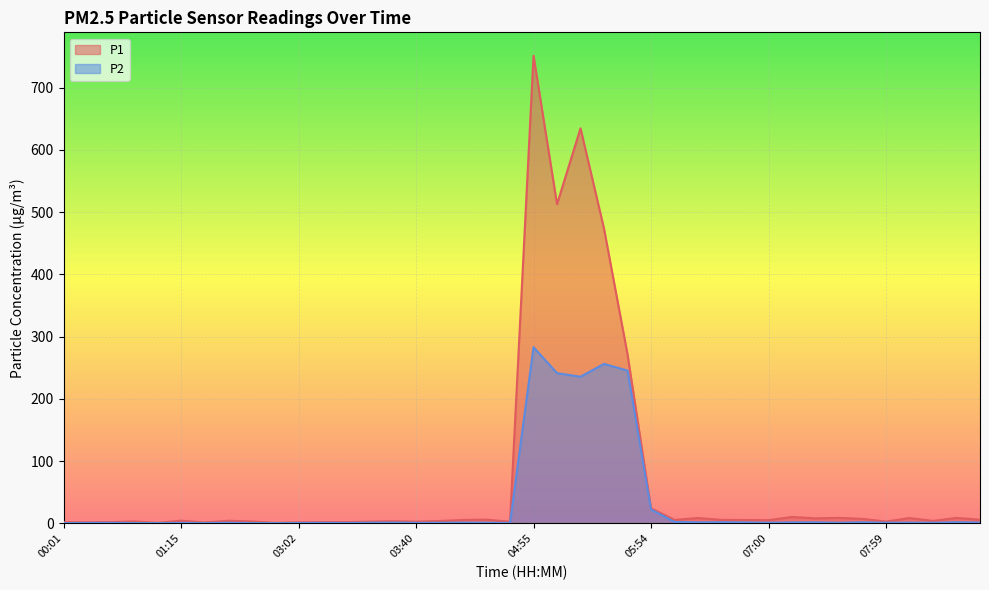

What is the greatest value displayed?

751.3